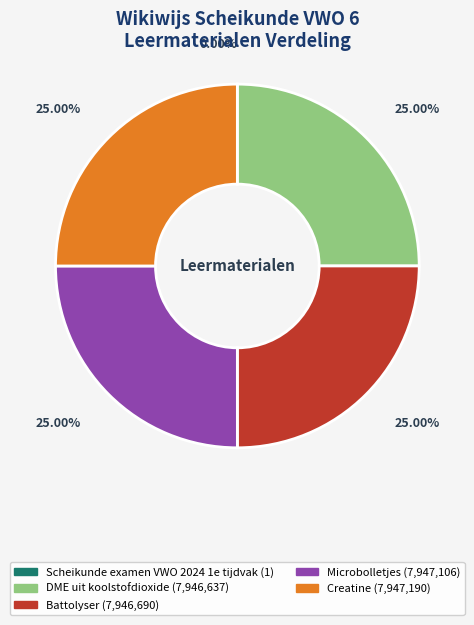

Count the number of slices in the pie.

5